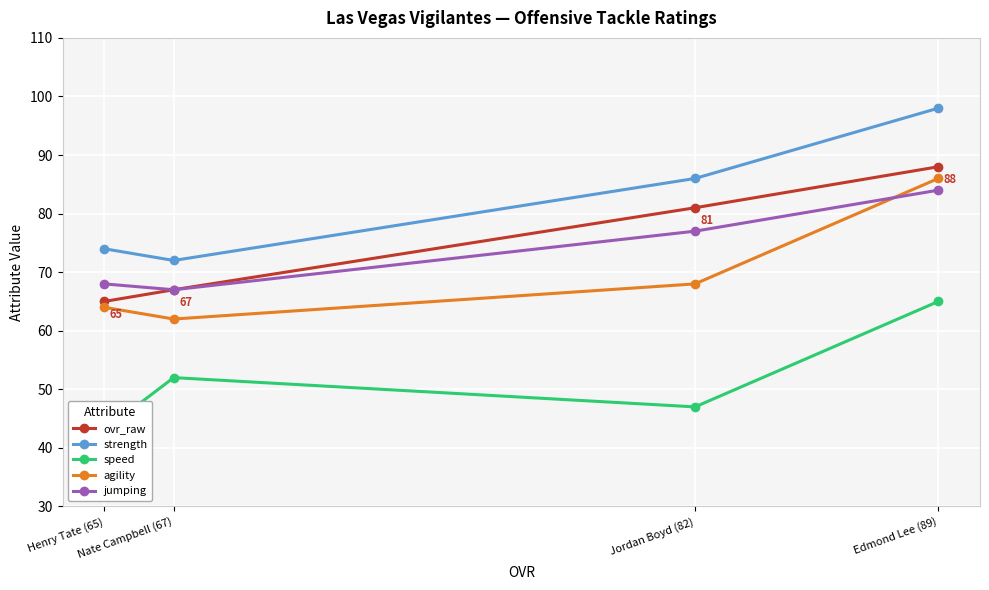

Reading left to right, extract all data points from this chart.

ovr_raw: Edmond Lee (89)=88	Jordan Boyd (82)=81	Nate Campbell (67)=67	Henry Tate (65)=65
strength: Edmond Lee (89)=98	Jordan Boyd (82)=86	Nate Campbell (67)=72	Henry Tate (65)=74
speed: Edmond Lee (89)=65	Jordan Boyd (82)=47	Nate Campbell (67)=52	Henry Tate (65)=43
agility: Edmond Lee (89)=86	Jordan Boyd (82)=68	Nate Campbell (67)=62	Henry Tate (65)=64
jumping: Edmond Lee (89)=84	Jordan Boyd (82)=77	Nate Campbell (67)=67	Henry Tate (65)=68